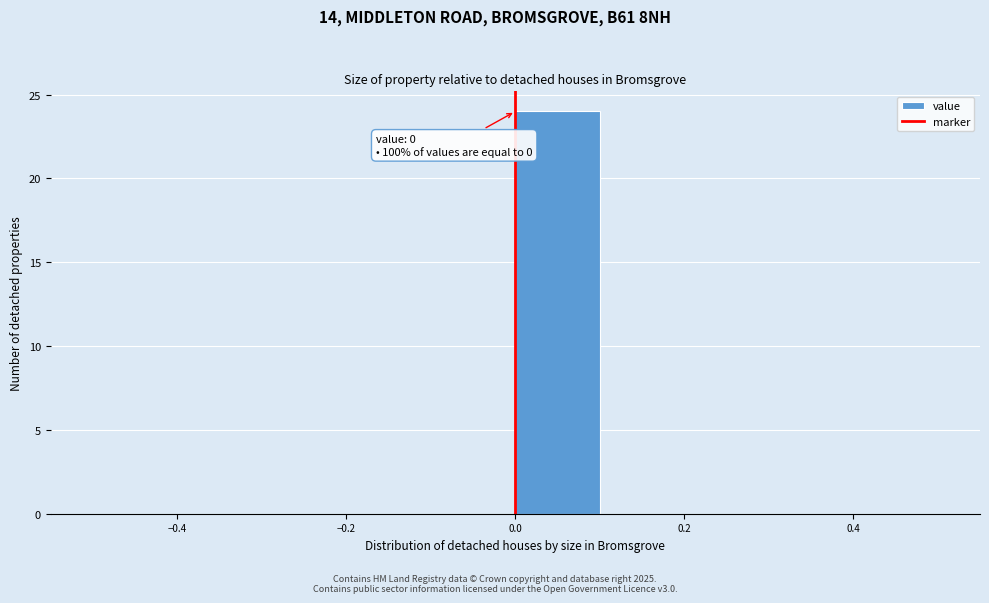

Over which range of the x-axis is the bar tallest?

0.0 to 0.1